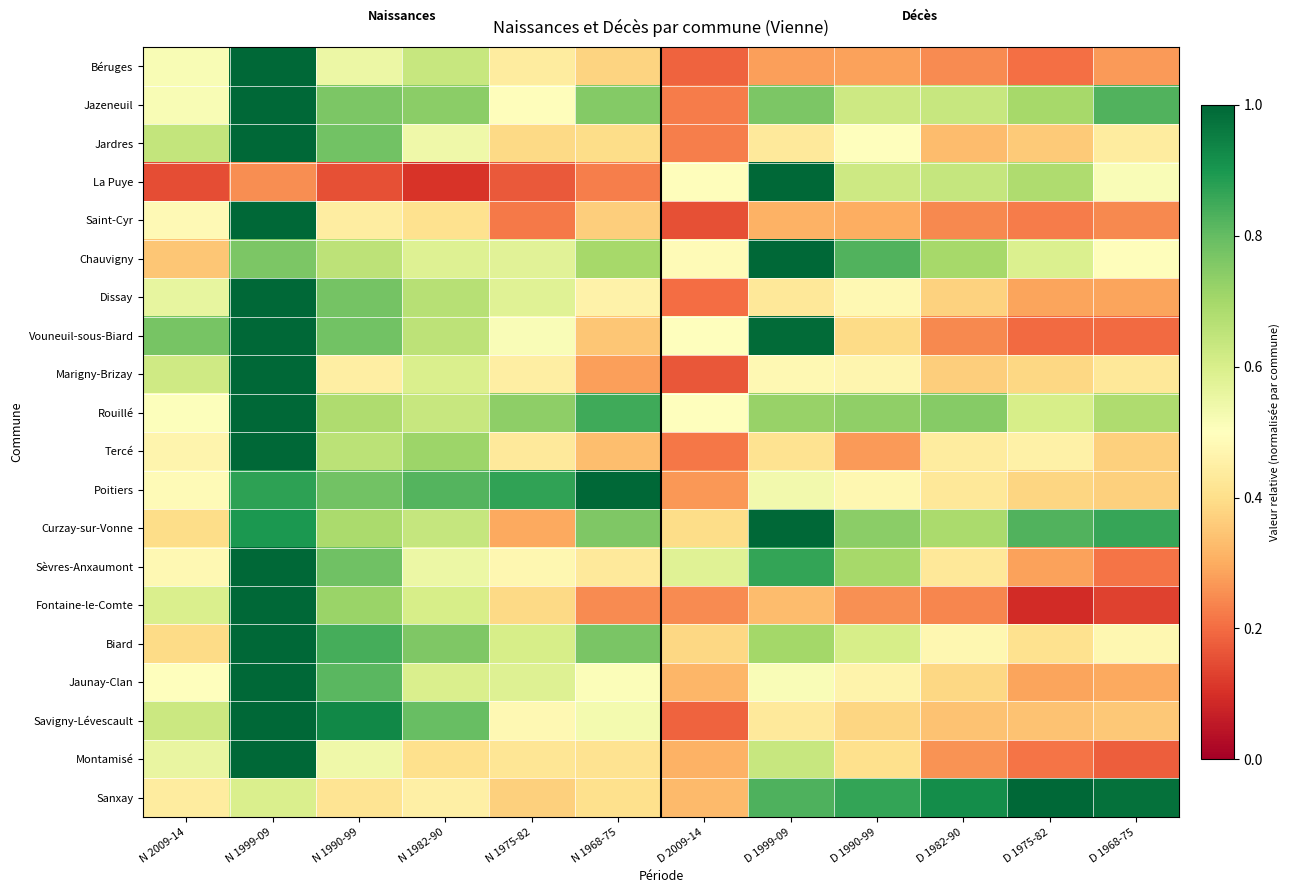

At which category does the chart reach its peak across all series?

N 1999-09